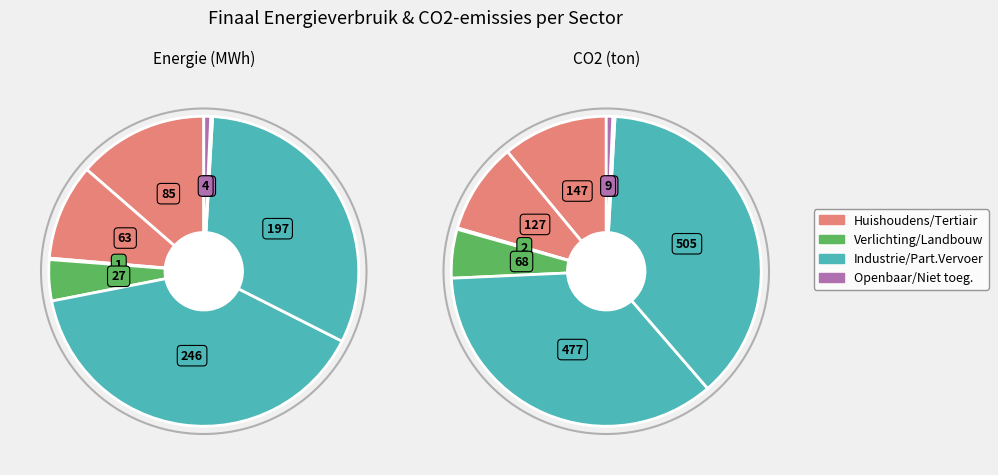

The industrie (niet-ETS) slice represents 39% of the pie. True or false?

True